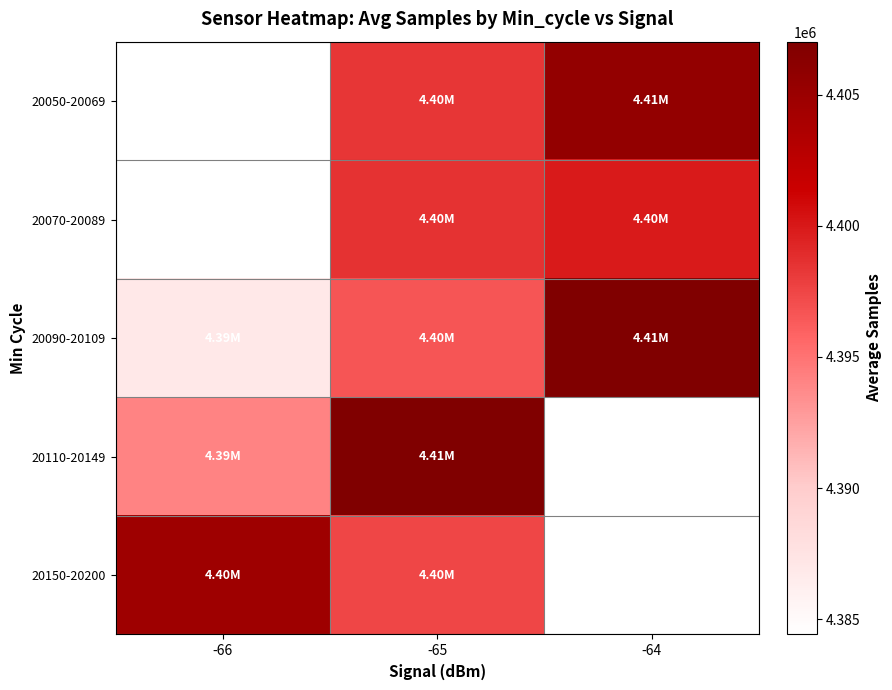

The value of 20150-20200 at -66 is 4404689.0. True or false?

True